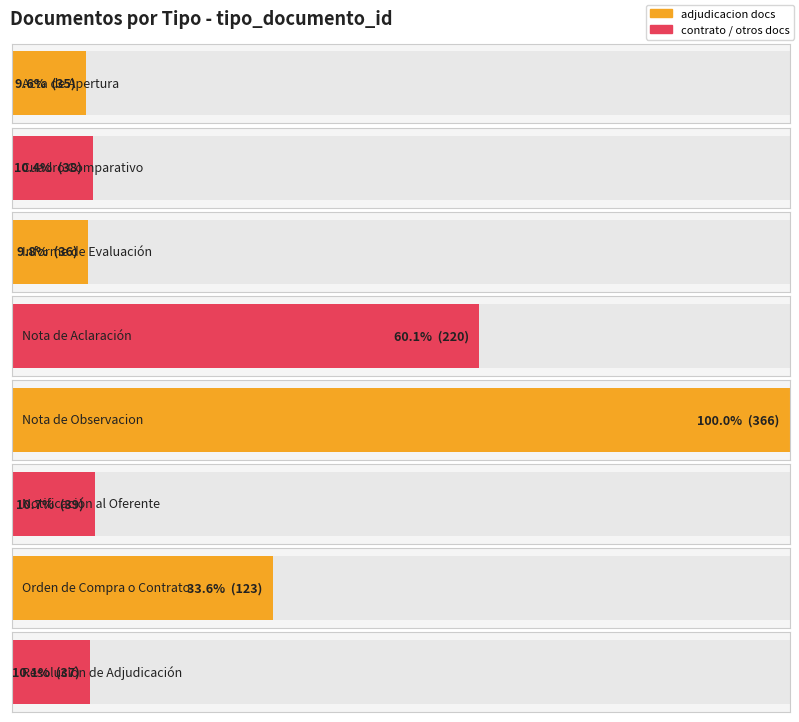

Rank the categories by value from highest to lowest.

Nota de Observacion, Nota de Aclaración, Orden de Compra o Contrato, Notificación al Oferente, Cuadro Comparativo, Resolución de Adjudicación, Informe de Evaluación, Acta de Apertura